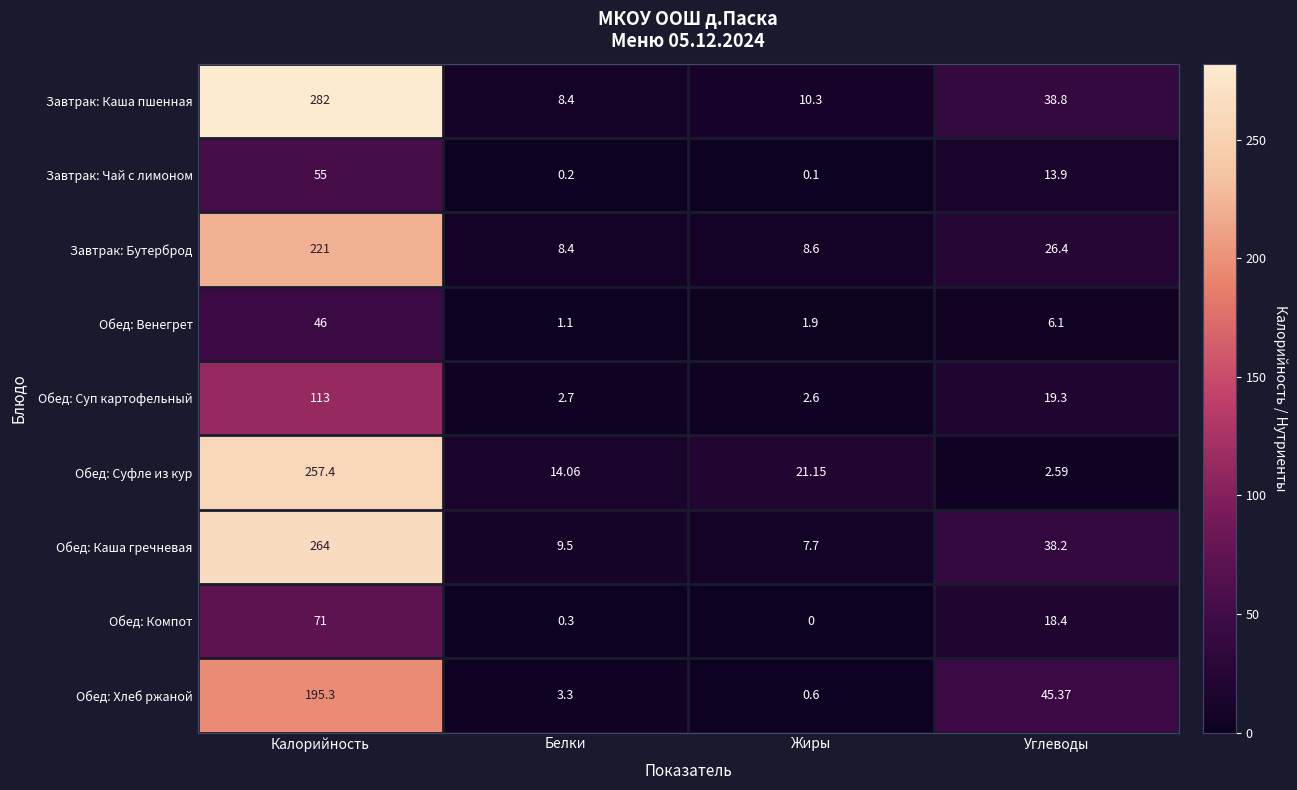

Rank the series by their maximum value, from highest to lowest.

Завтрак: Каша пшенная, Обед: Каша гречневая, Обед: Суфле из кур, Завтрак: Бутерброд, Обед: Хлеб ржаной, Обед: Суп картофельный, Обед: Компот, Завтрак: Чай с лимоном, Обед: Венегрет